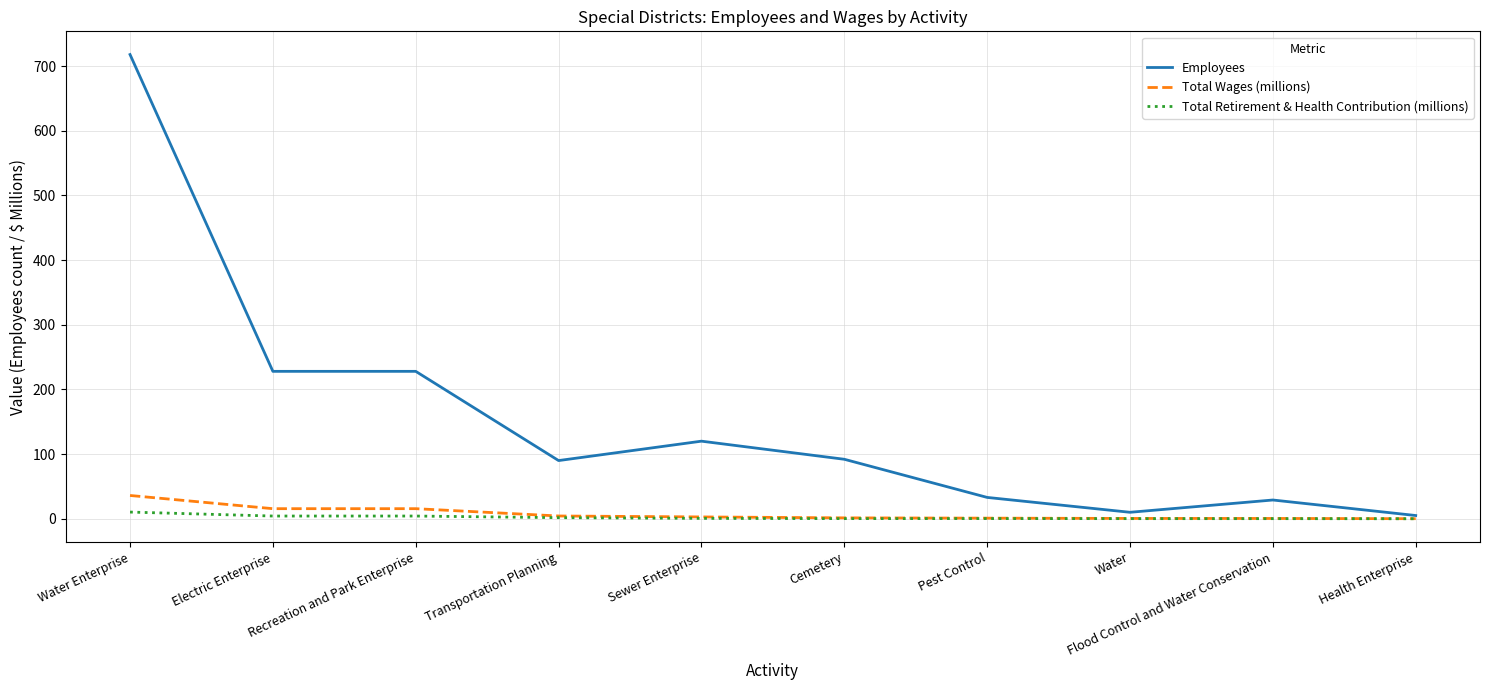

Which series has the largest range (max minus min)?

Employees